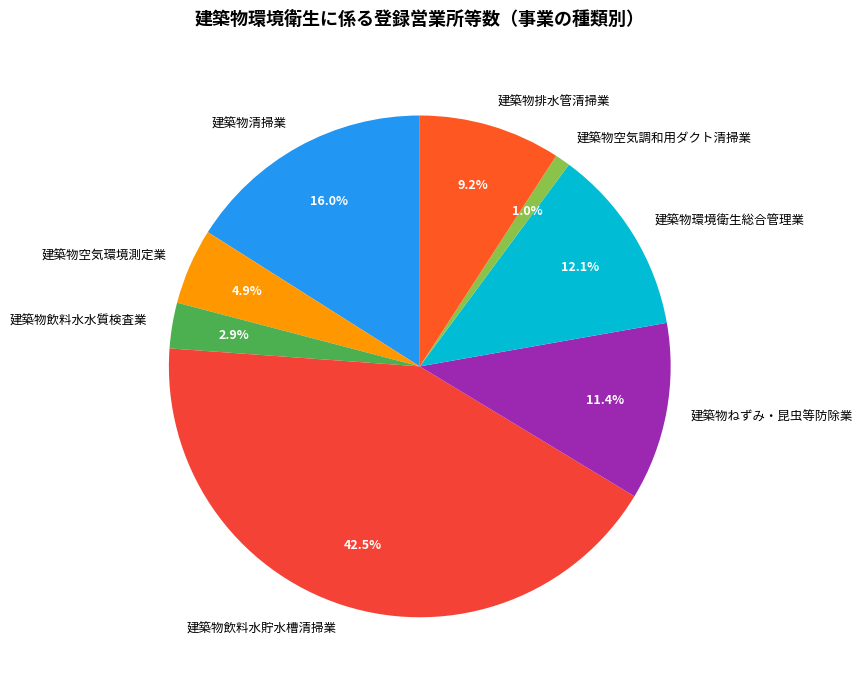

Does any single category account for the majority?

No